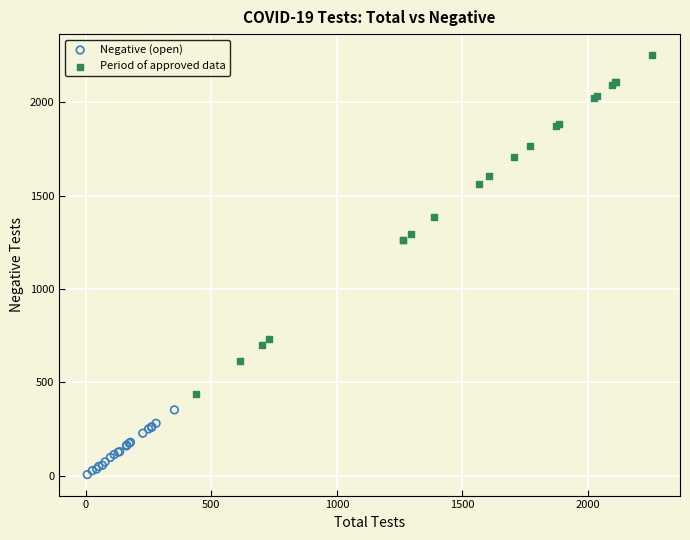

Which series has the widest spread of Y values?

Period of approved data